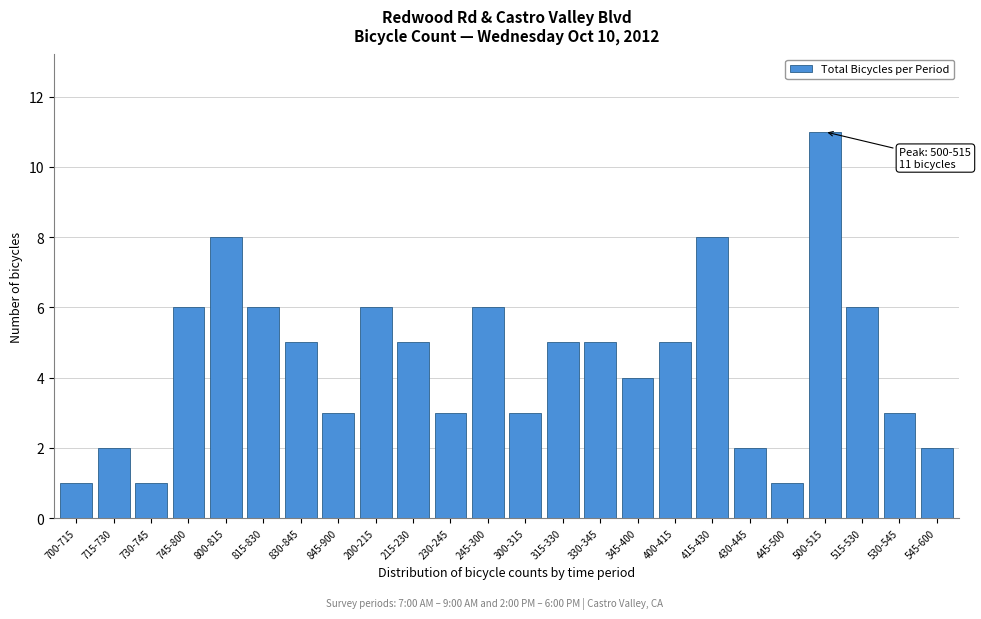

Reading left to right, list all the values displayed in this chart.

700-715=1	715-730=2	730-745=1	745-800=6	800-815=8	815-830=6	830-845=5	845-900=3	200-215=6	215-230=5	230-245=3	245-300=6	300-315=3	315-330=5	330-345=5	345-400=4	400-415=5	415-430=8	430-445=2	445-500=1	500-515=11	515-530=6	530-545=3	545-600=2